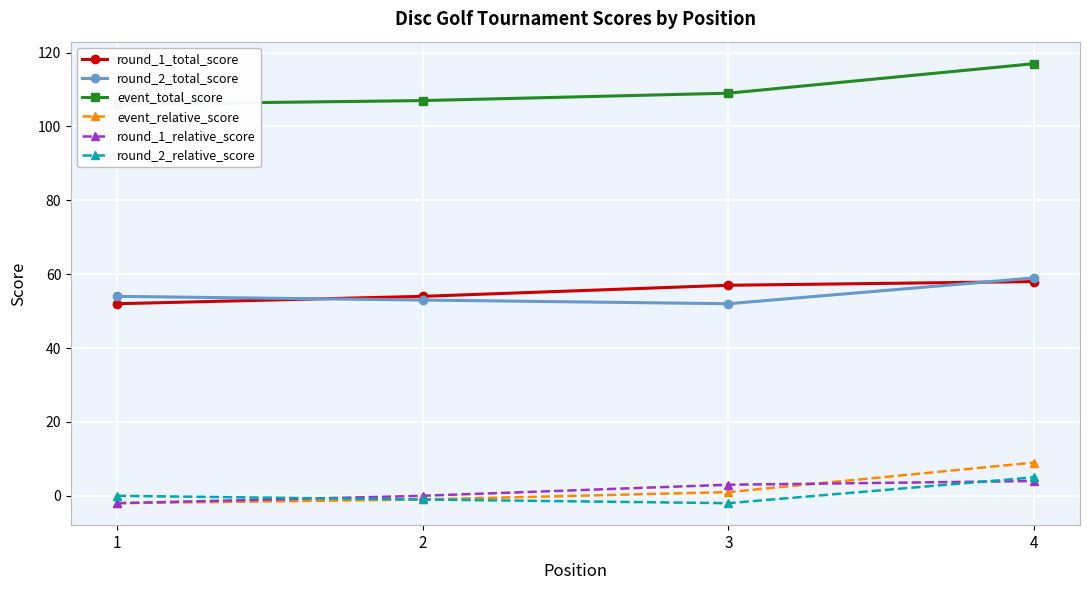

What is the value of the round_2_total_score point at the 1st from the left?

54